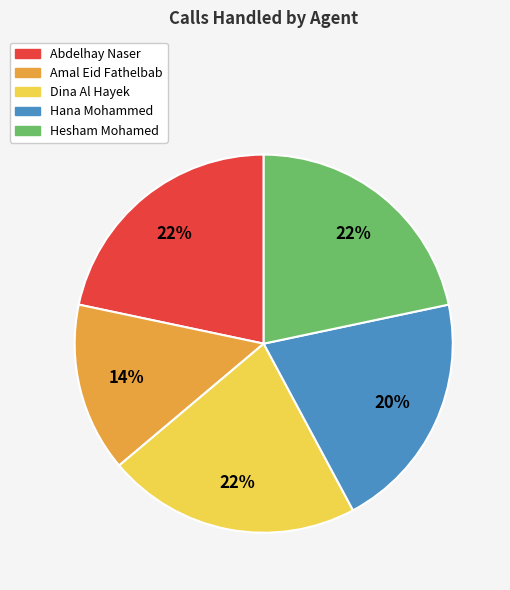

What is the ratio of the value at Hesham Mohamed to the value at Abdelhay Naser?

1.0